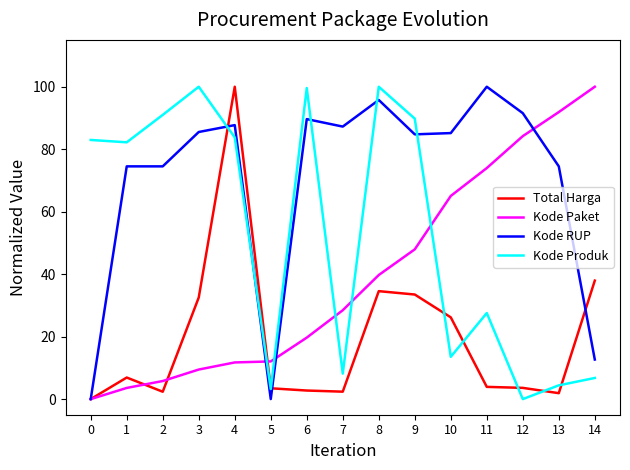

Is it true that Kode Produk equals 13.5 at 10?

True